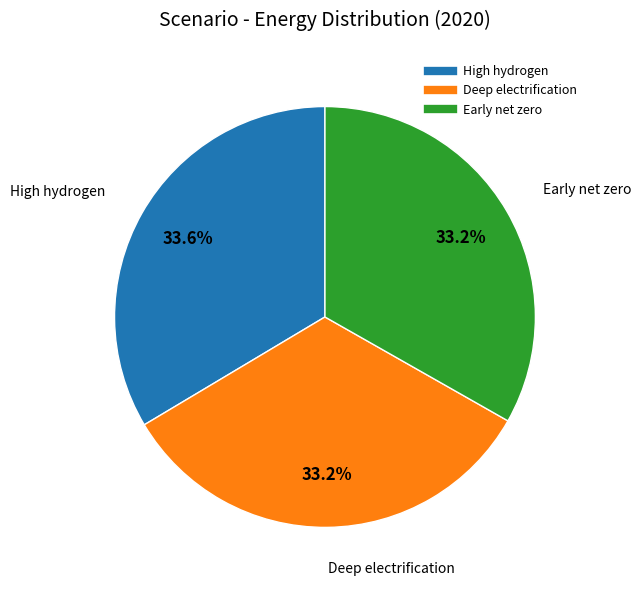

Is it true that Deep electrification is 23% of the pie?

False